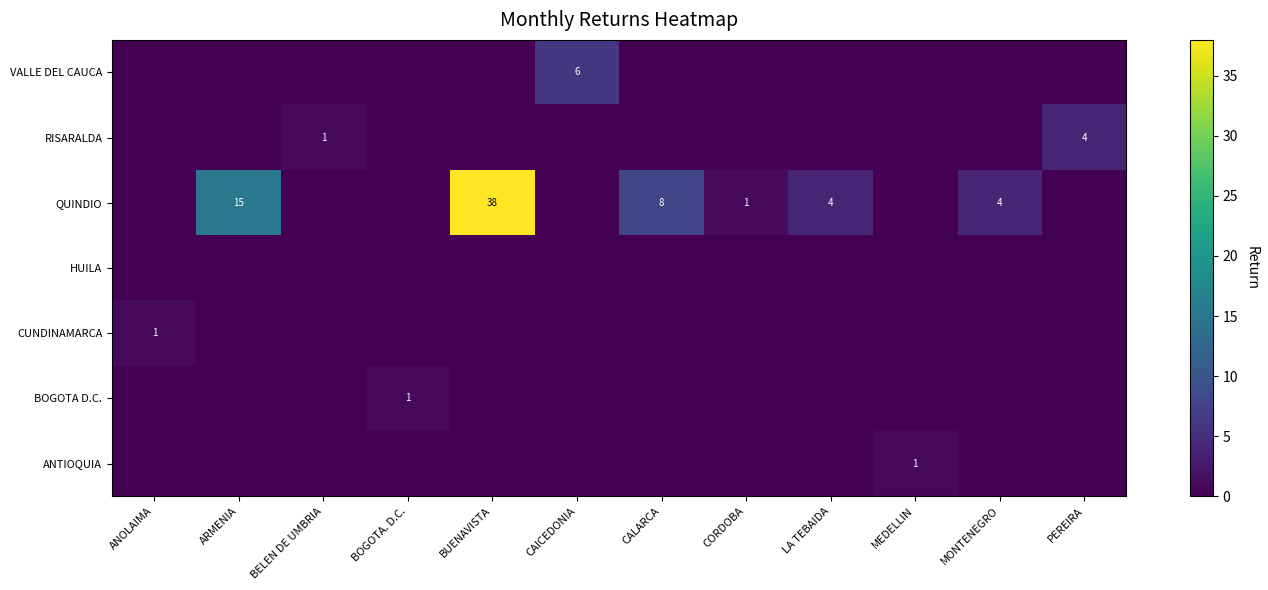

What is the total value across all series at ANOLAIMA?

1